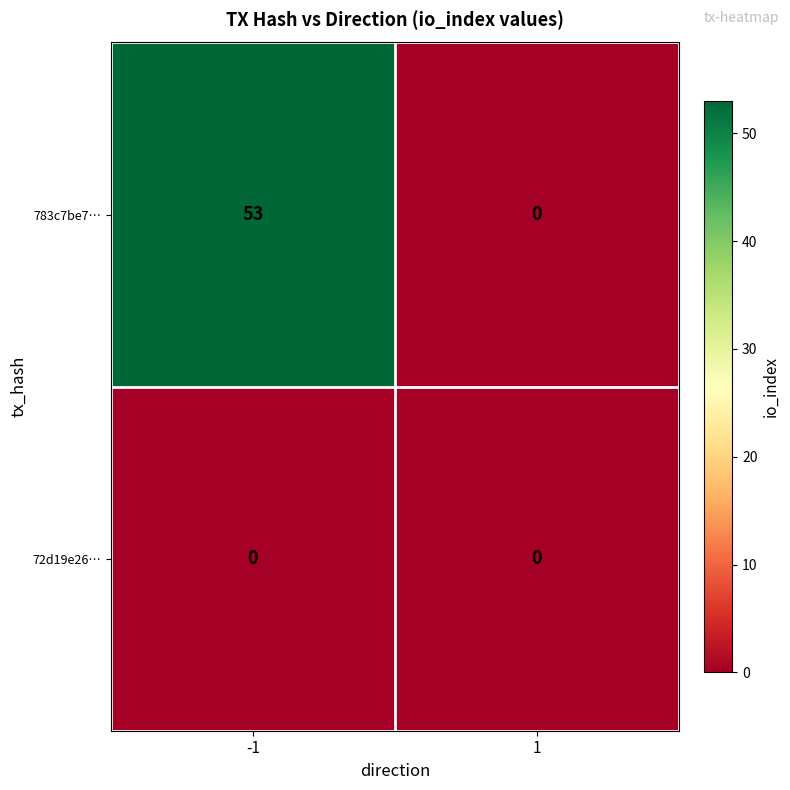

Is it true that 783c7be7… equals 31 at 1?

False